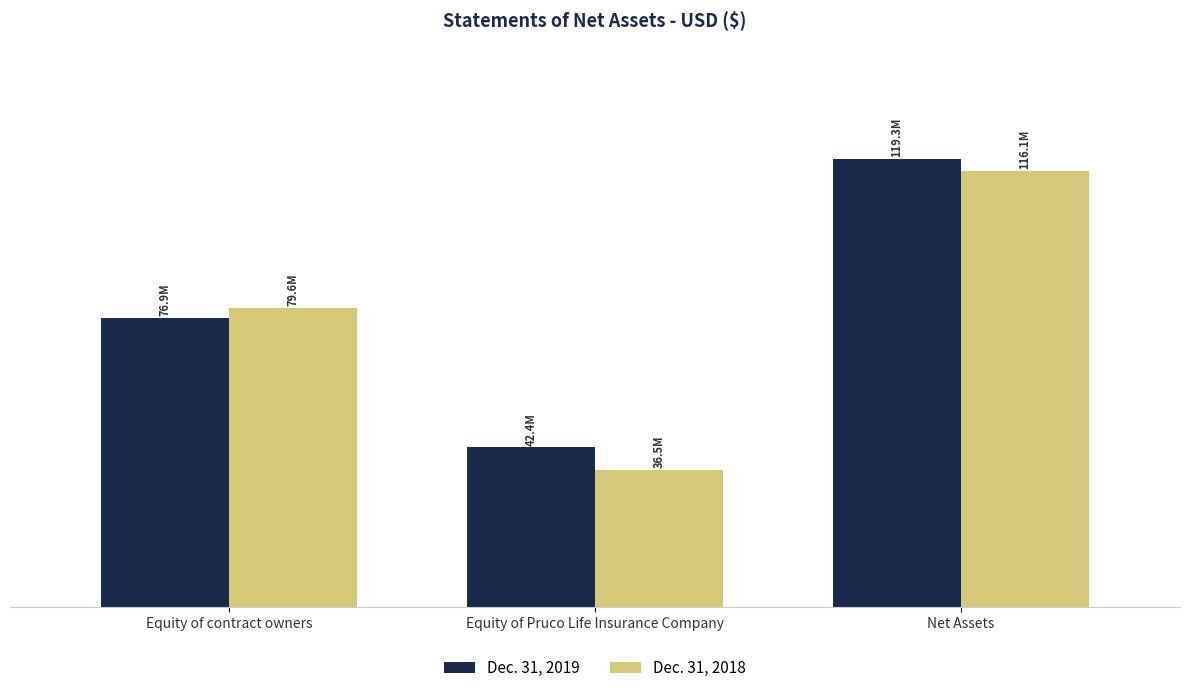

What is the difference between the maximum and second lowest values in the Dec. 31, 2018 series?

36475449